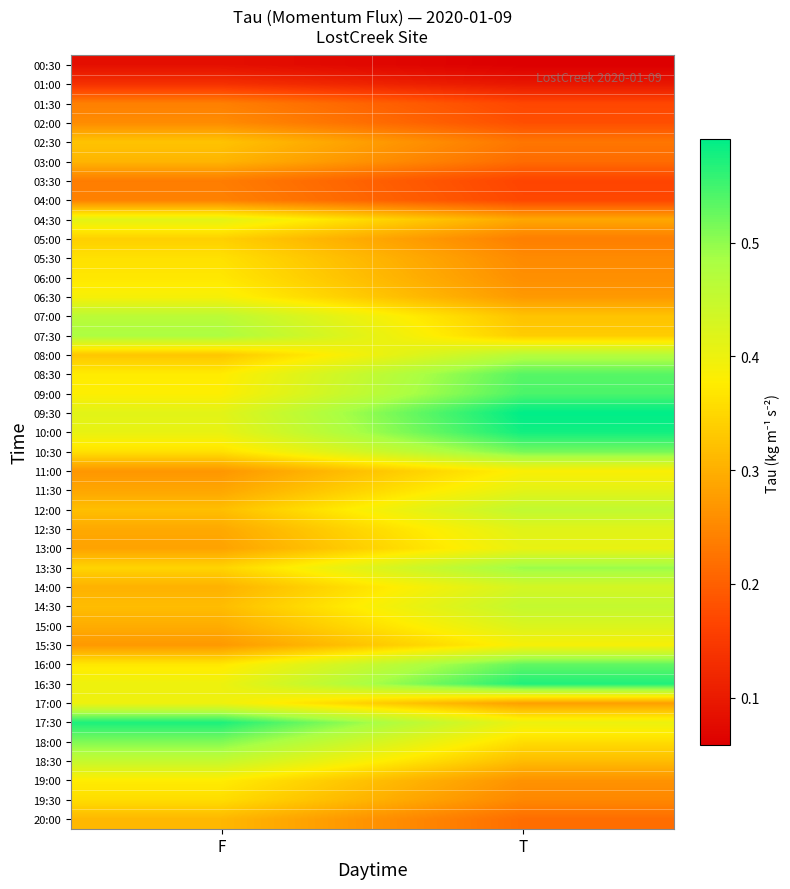

What is the total value across all series at F?

13.6